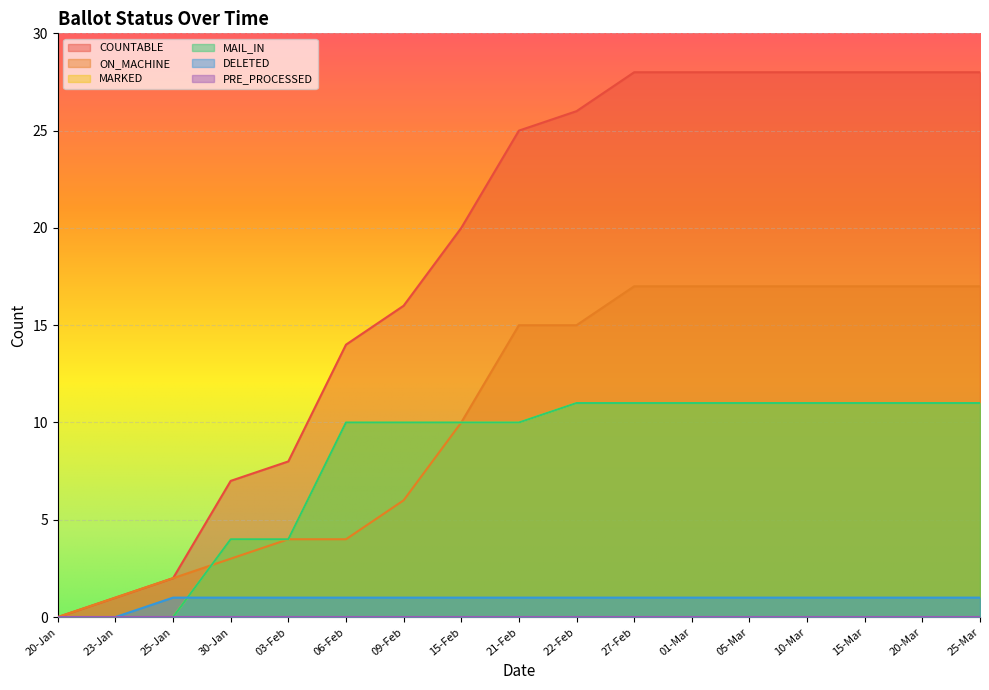

What is the sum of all DELETED values?

15